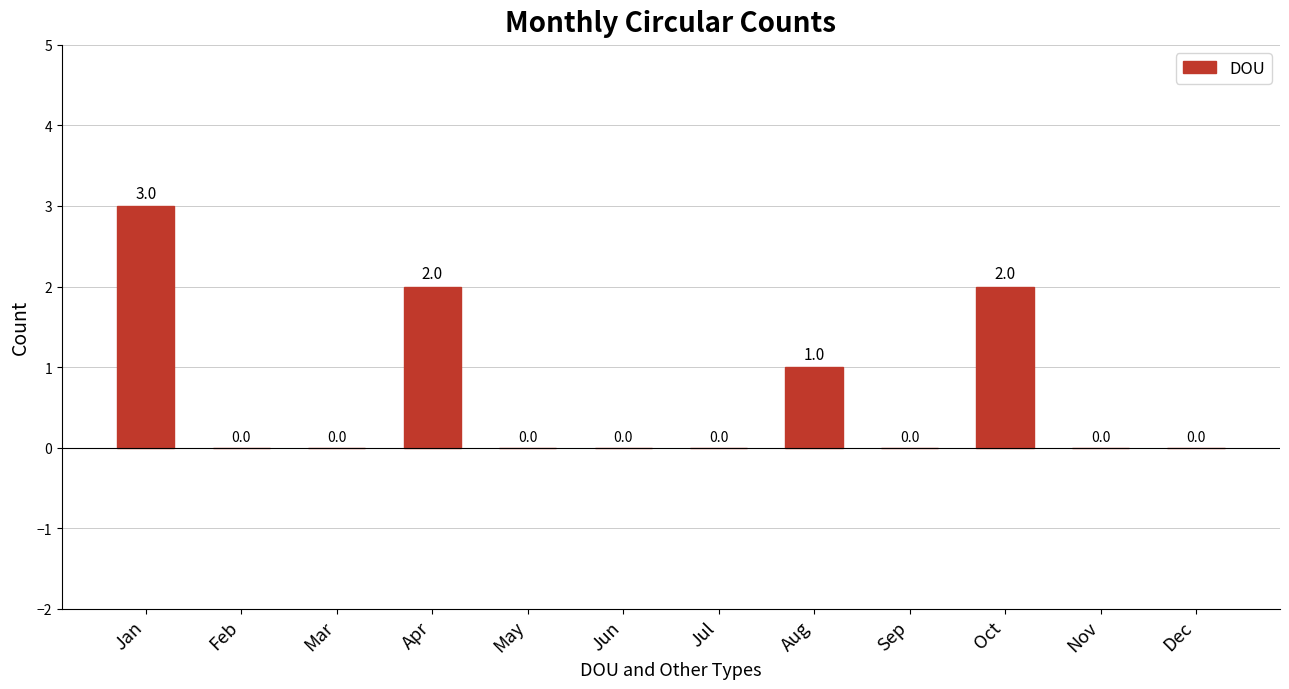

Count the number of categories in the chart.

12